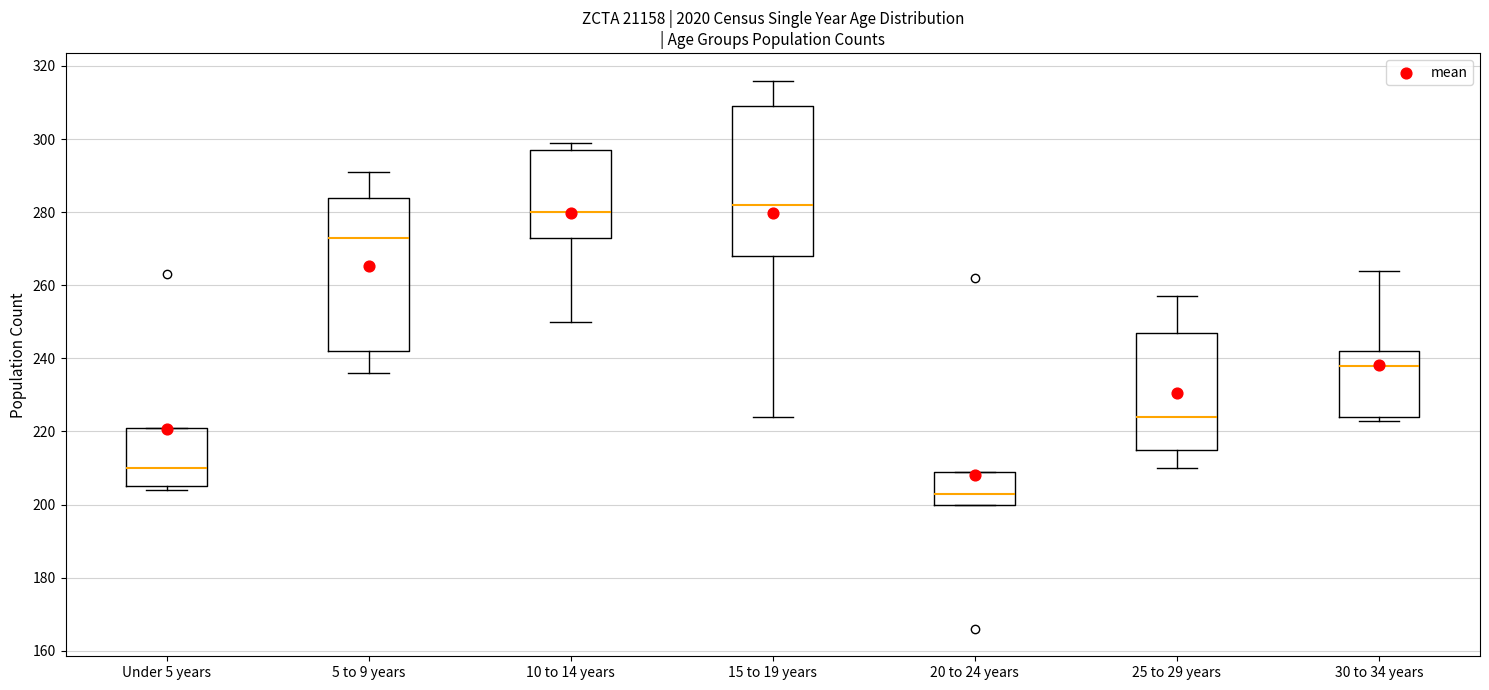

Where is the upper edge of the box for 20 to 24 years on the y-axis? The values are not printed on the chart, so give them approximately, as read against the axis.

210